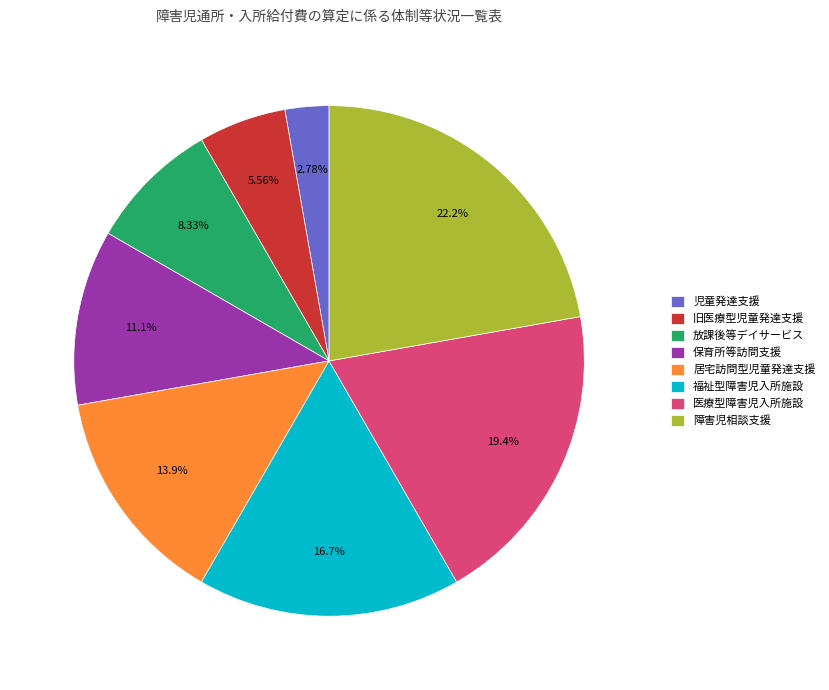

Between 医療型障害児入所施設 and 保育所等訪問支援, which is larger?

医療型障害児入所施設